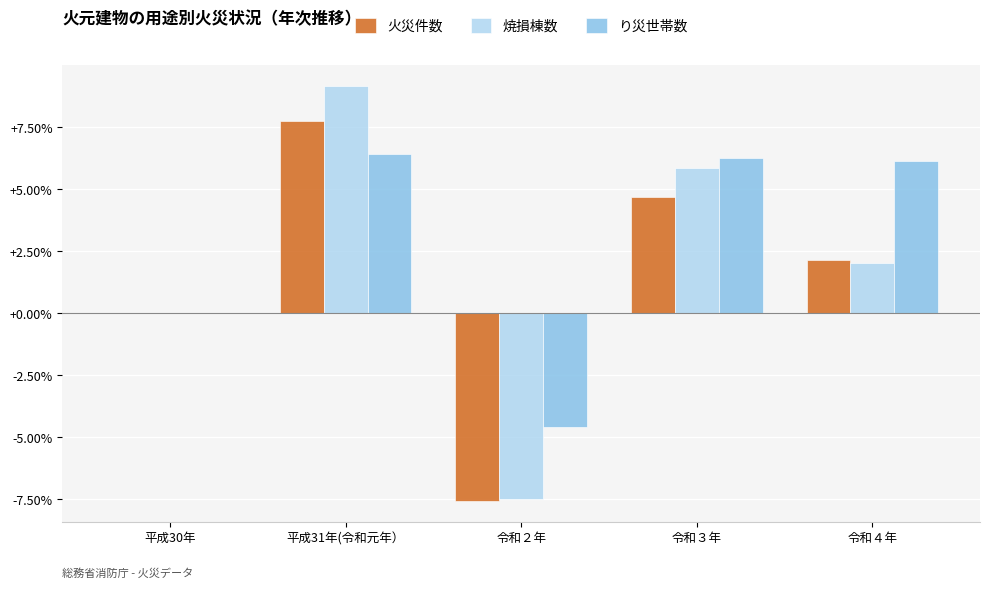

What is the sum of all り災世帯数 values?

14.2